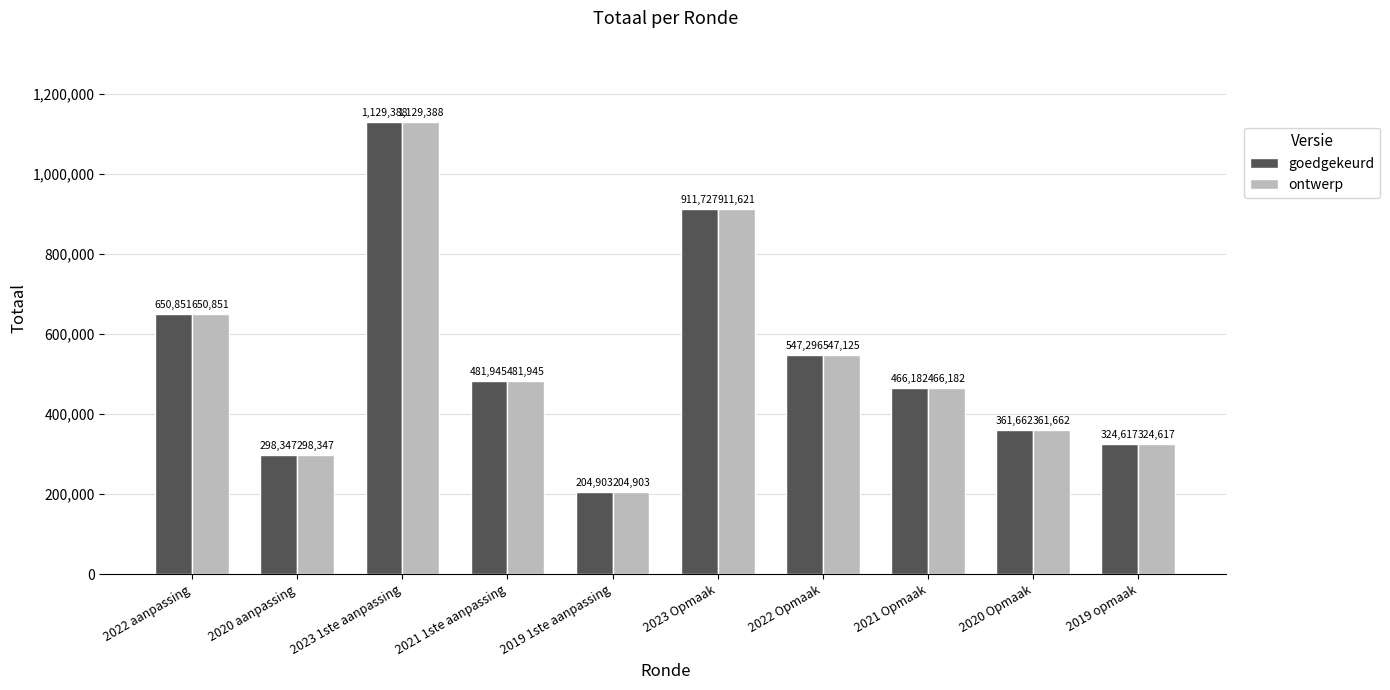

True or false: goedgekeurd has a value of 911727 at 2023 Opmaak.

True